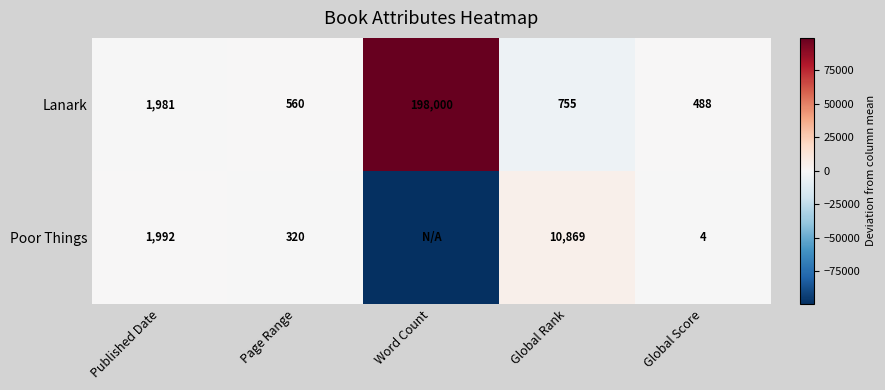

What is the spread (max minus min) of values at Page Range?

240